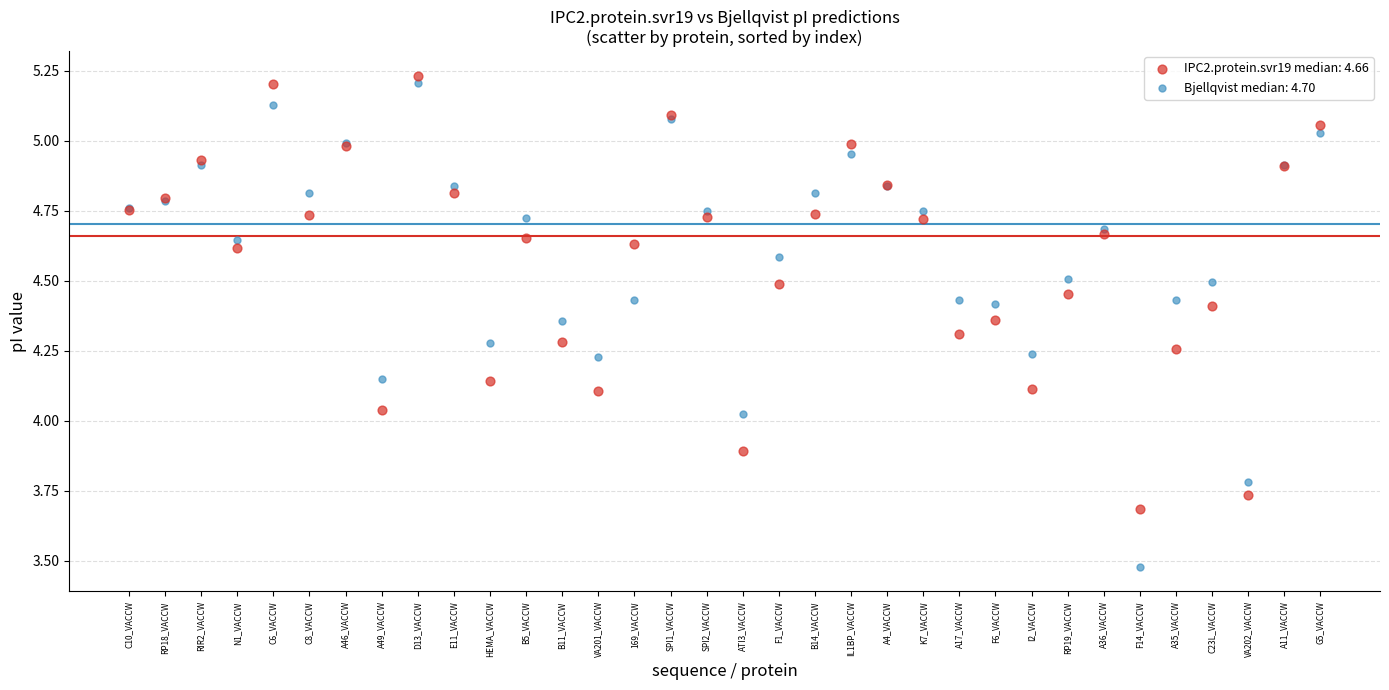

Which series has the largest Y range (max minus min)?

Bjellqvist median: 4.70